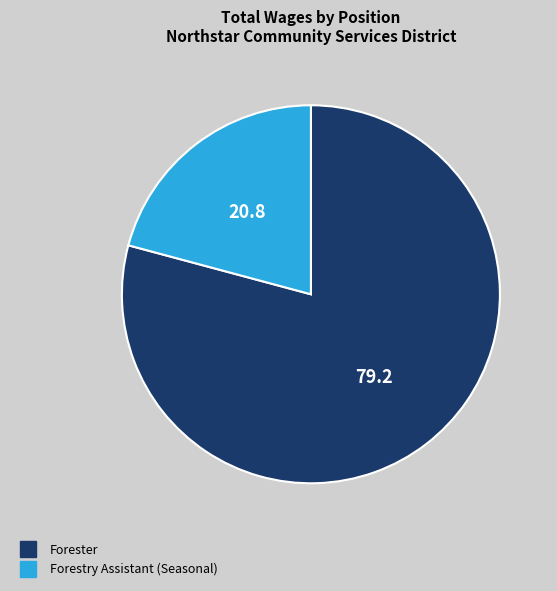

Do Forester and Forestry Assistant (Seasonal) together represent more than half of the pie?

Yes